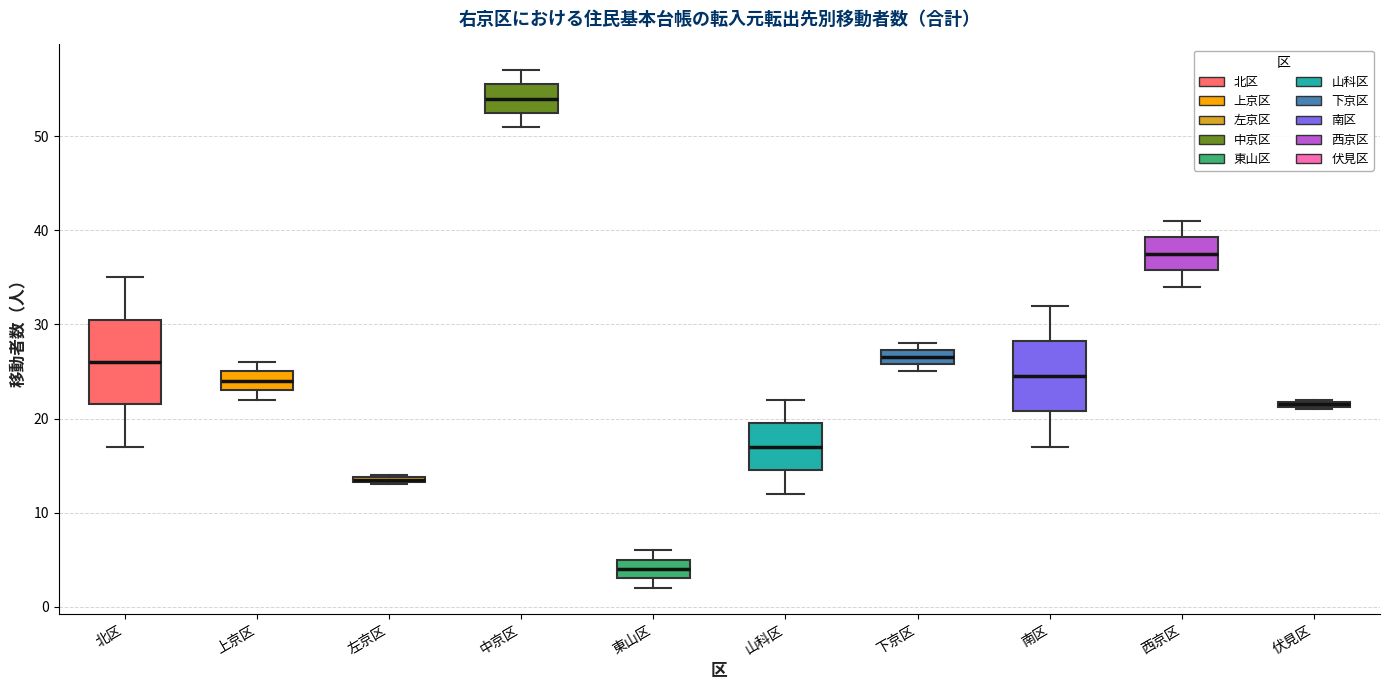

Where does the upper whisker of the box for 西京区 end on the y-axis? The values are not printed on the chart, so give them approximately, as read against the axis.

41